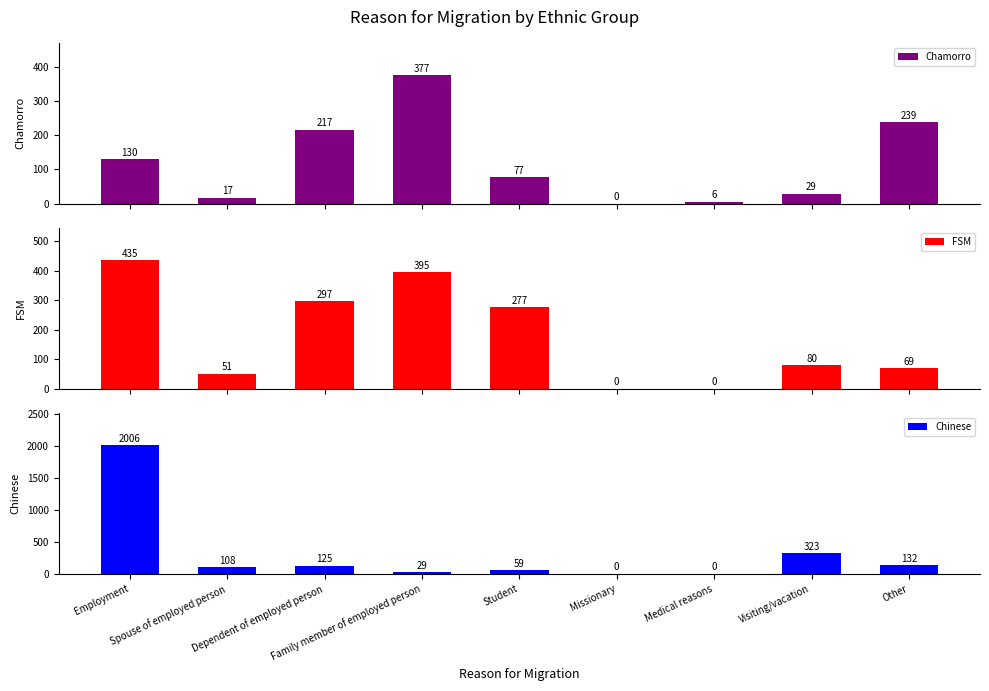

What is the label of the 5th bar from the left?

Student